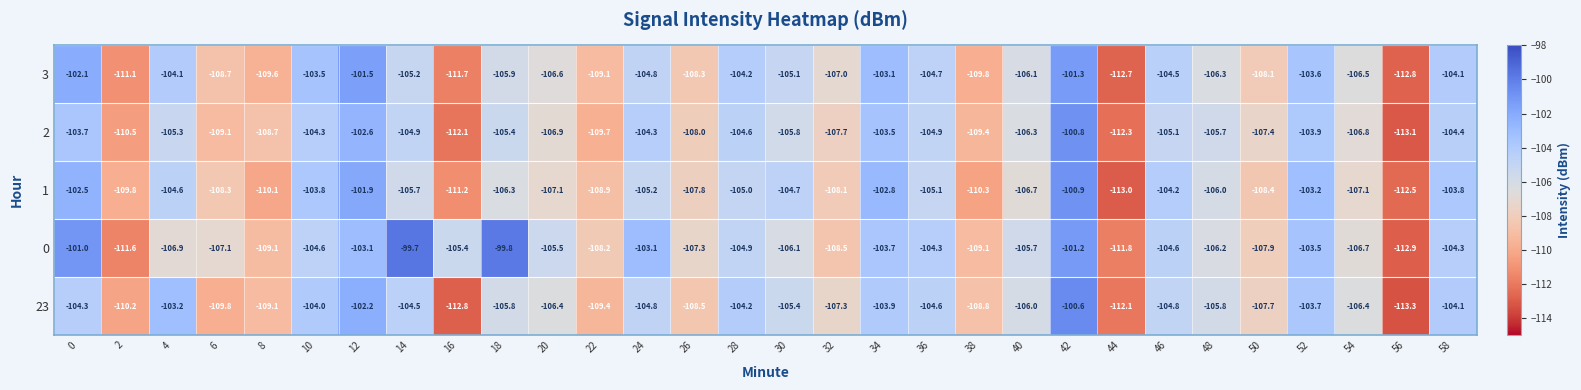

What is the difference between the second highest and second lowest values in the 0 series?

12.0